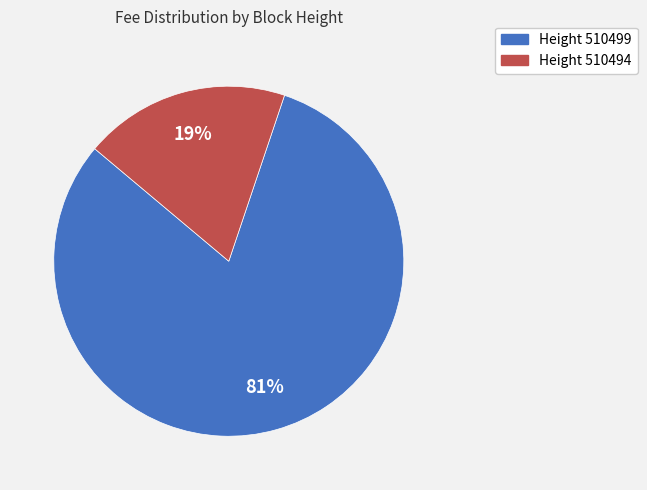

How many segments does this pie chart have?

2